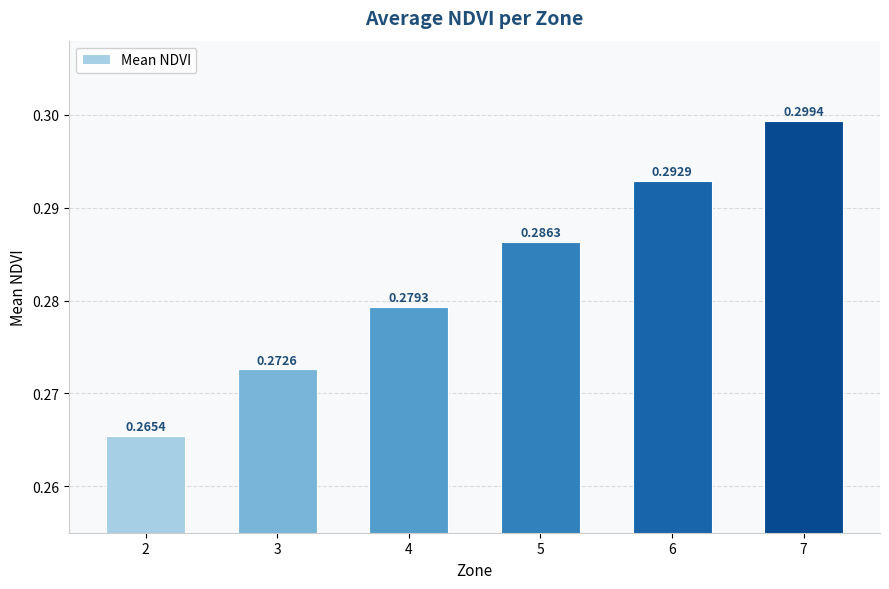

True or false: the data shows 0.3 at 5.

True